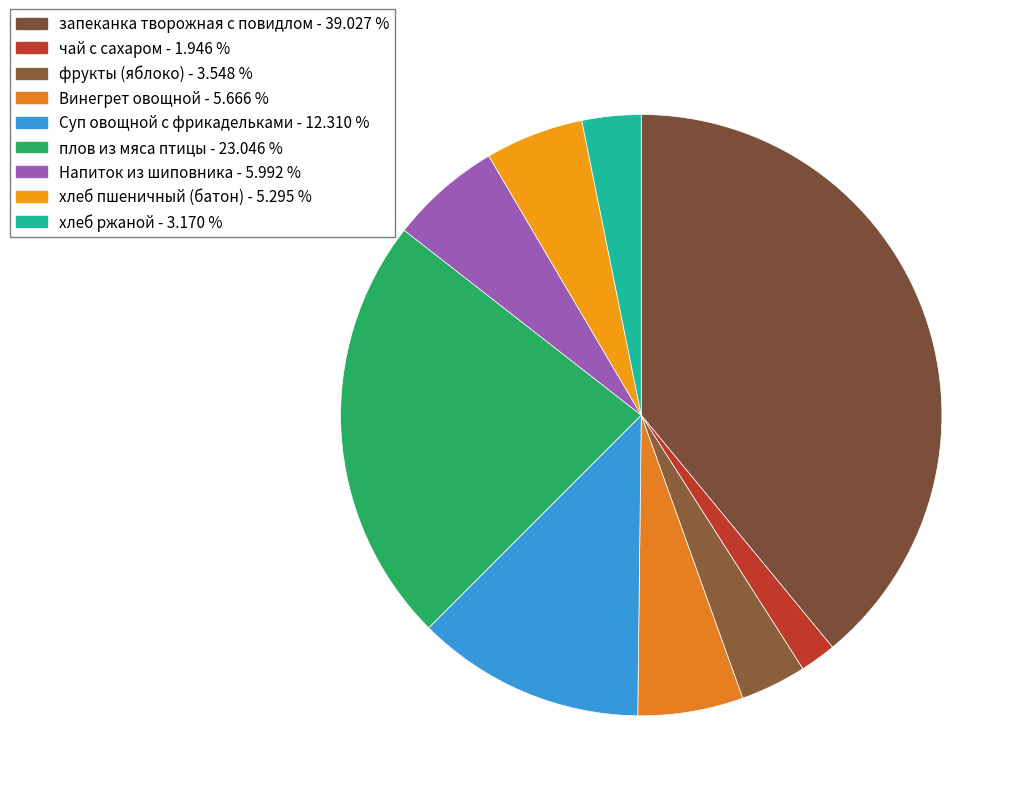

To the nearest percent, what is the average slice percentage?

11%